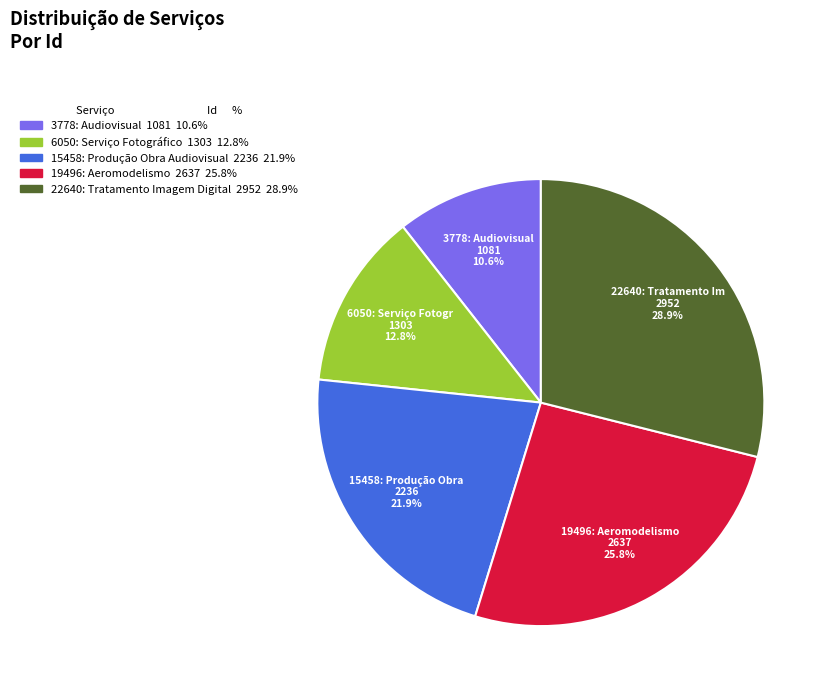

Does 22640: Tratamento Imagem Digital represent more than half of the total?

No